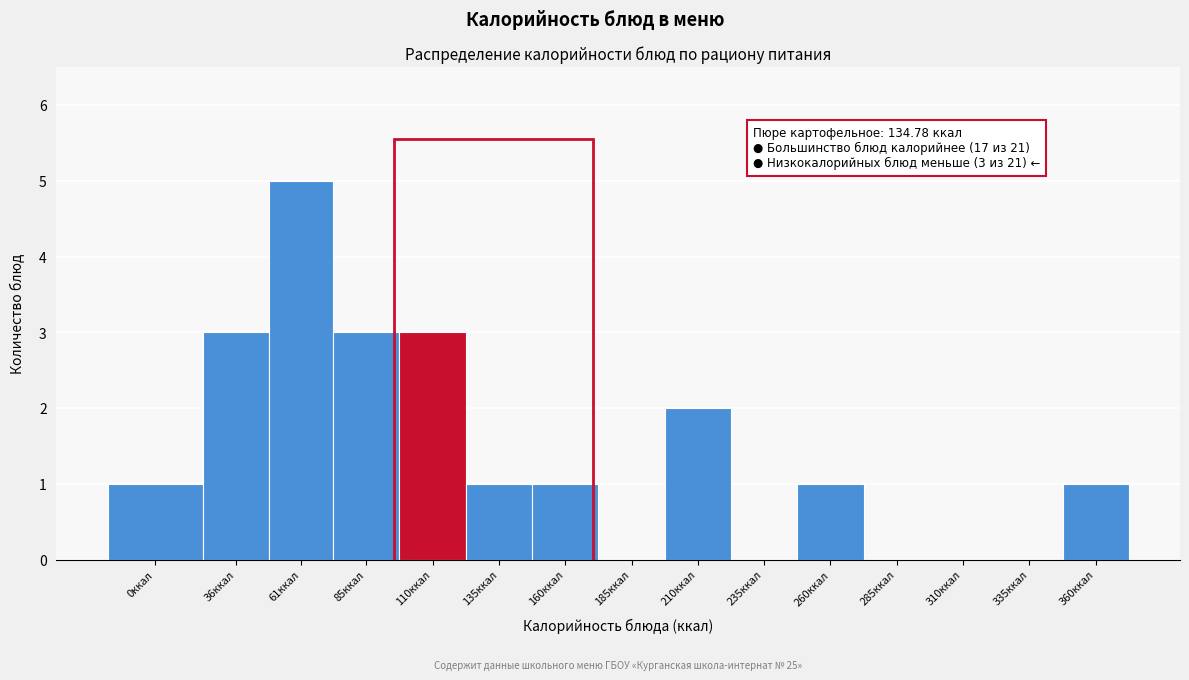

Reading left to right, extract all data points from this chart.

0ккал=1	36ккал=3	61ккал=5	85ккал=3	110ккал=3	135ккал=1	160ккал=1	185ккал=0	210ккал=2	235ккал=0	260ккал=1	285ккал=0	310ккал=0	335ккал=0	360ккал=1